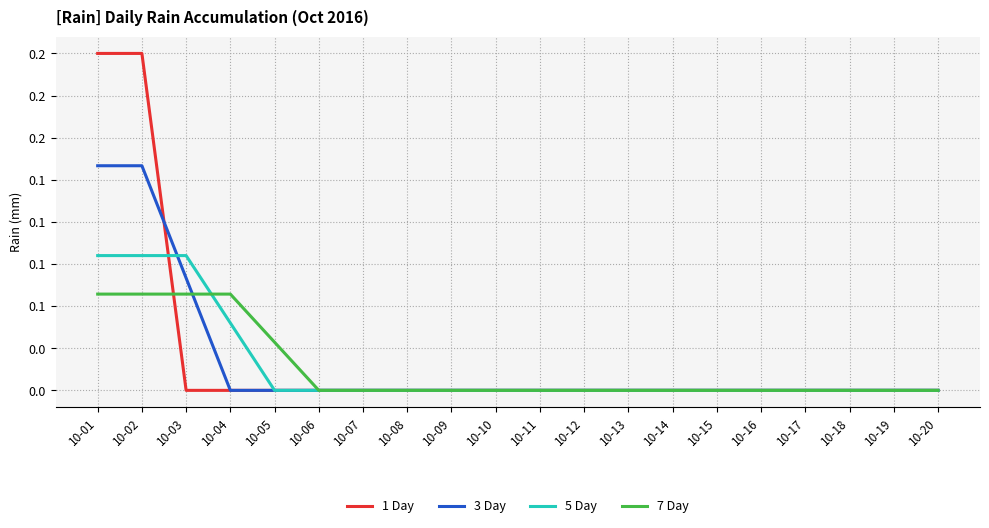

True or false: 1 Day and 3 Day cross at least once.

True